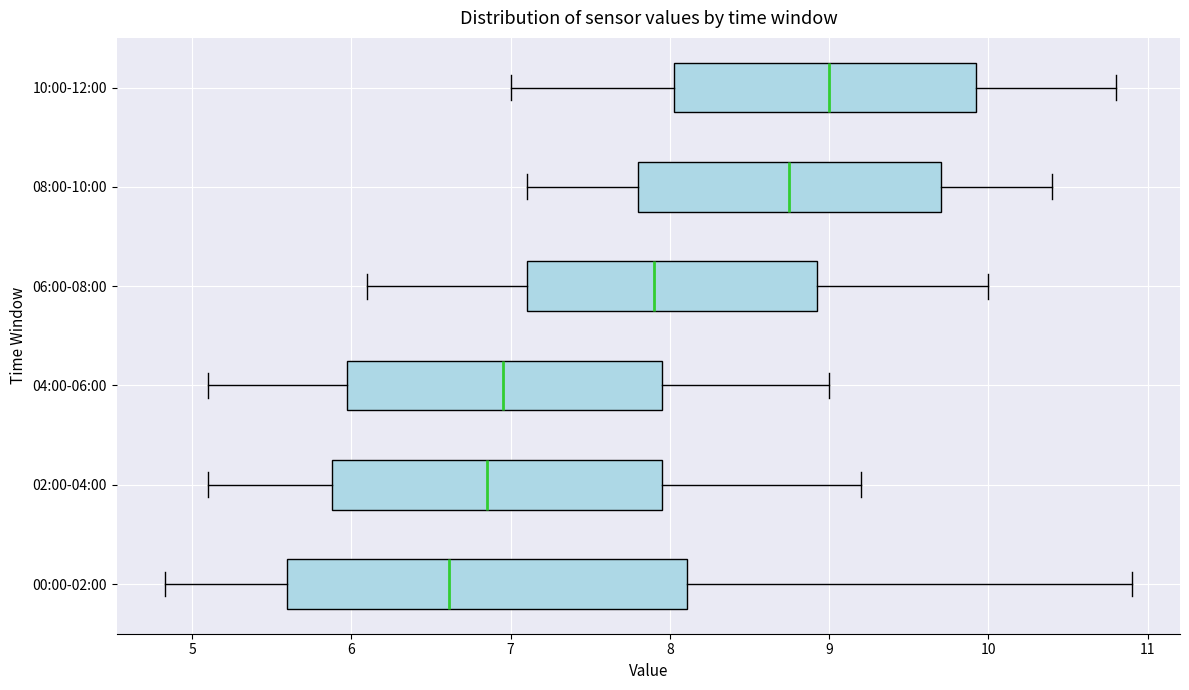

Where does the left whisker of the box for 00:00-02:00 end on the x-axis? The values are not printed on the chart, so give them approximately, as read against the axis.

4.8